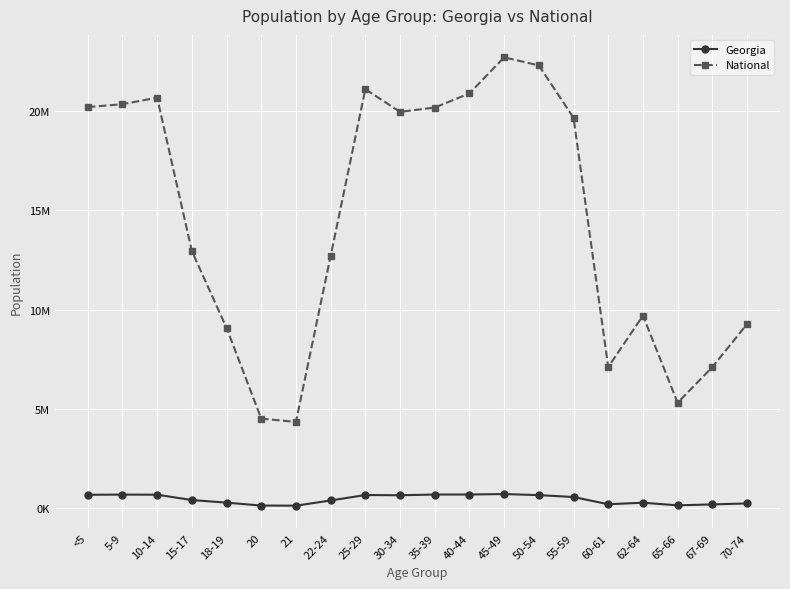

What is the average value of the National series?

14509549